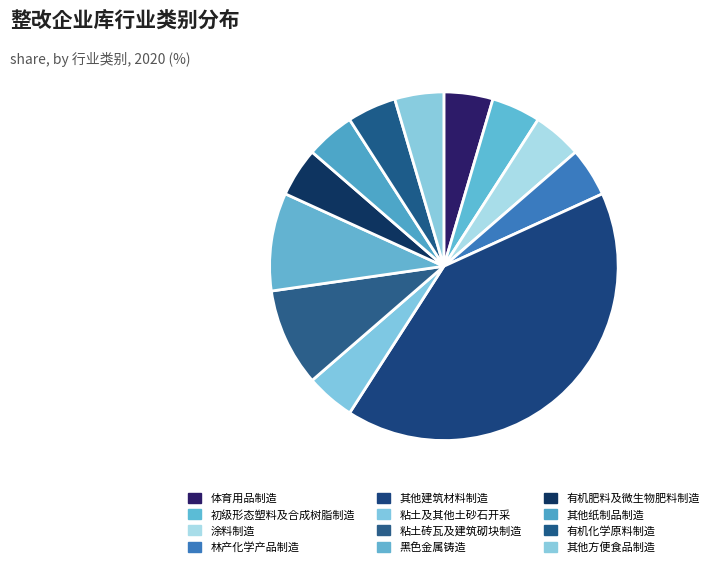

True or false: 其他方便食品制造 accounts for 5% of the total.

True